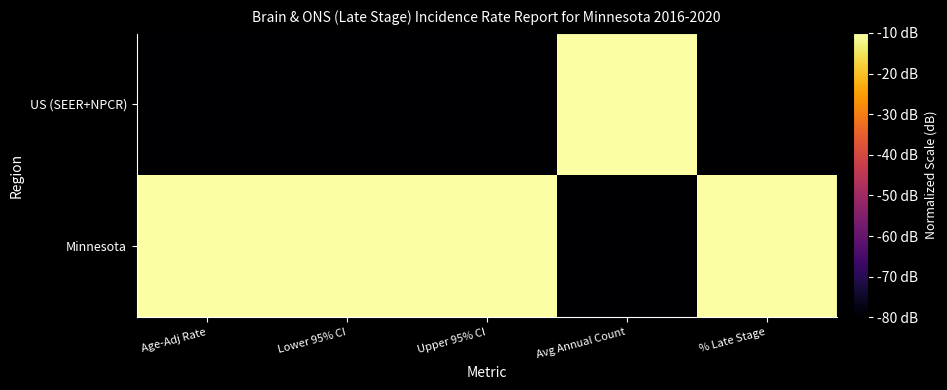

How many series are shown in this chart?

2